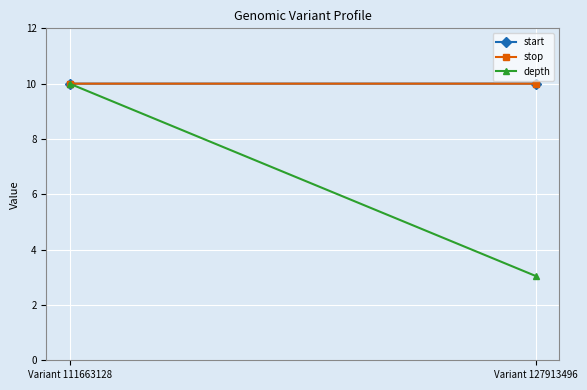

Which series has the largest total across all categories?

stop